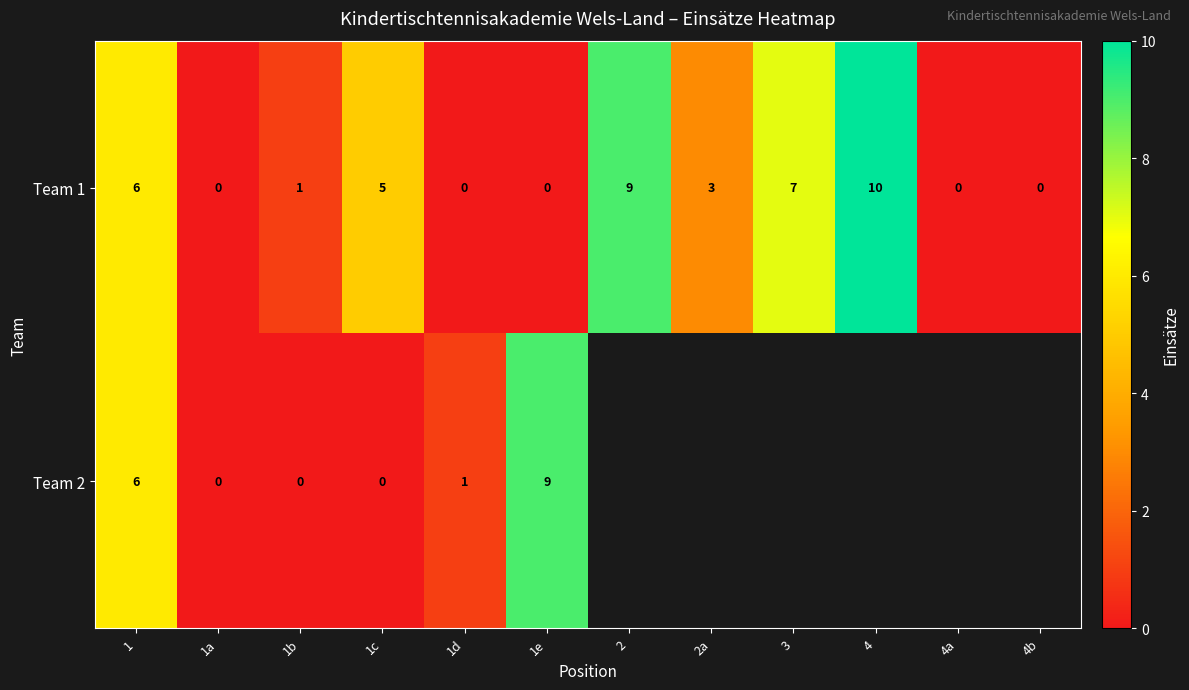

What is the spread (max minus min) of values at 1e?

9